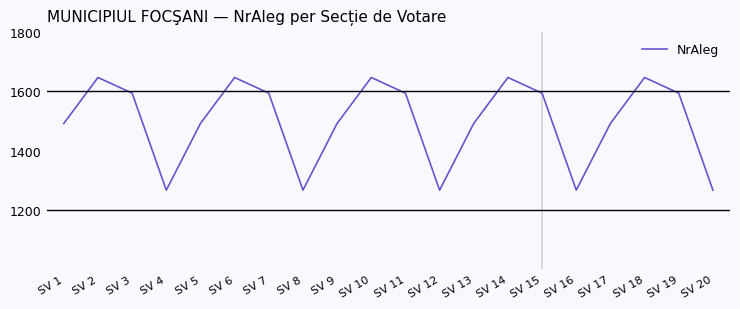

At which category does the data reach its first local peak?

SV 2